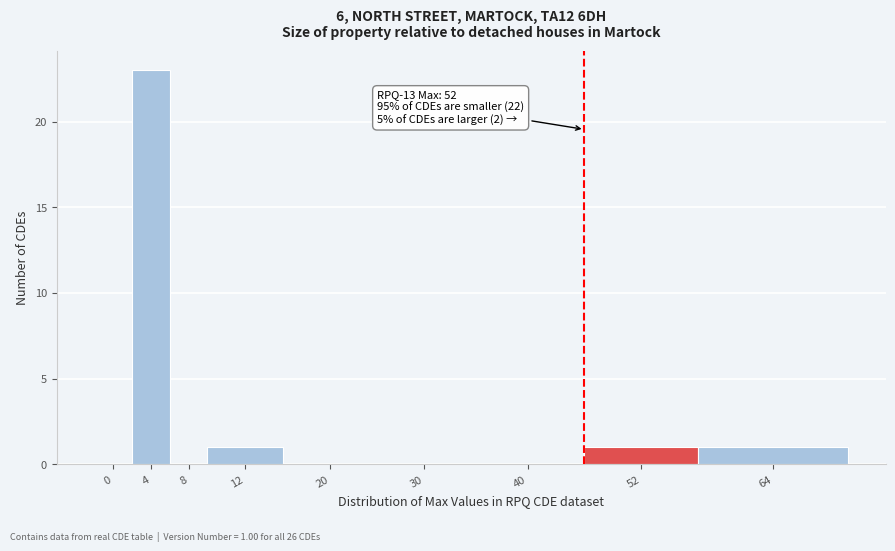

Reading left to right, transcribe all the data shown in this chart.

0=0	4=23	8=0	12=1	20=0	30=0	40=0	52=1	64=1